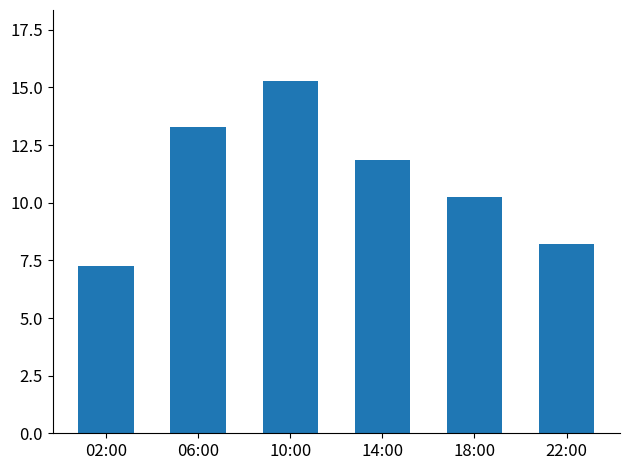

The chart shows a value of 7.2 at 02:00. True or false?

True